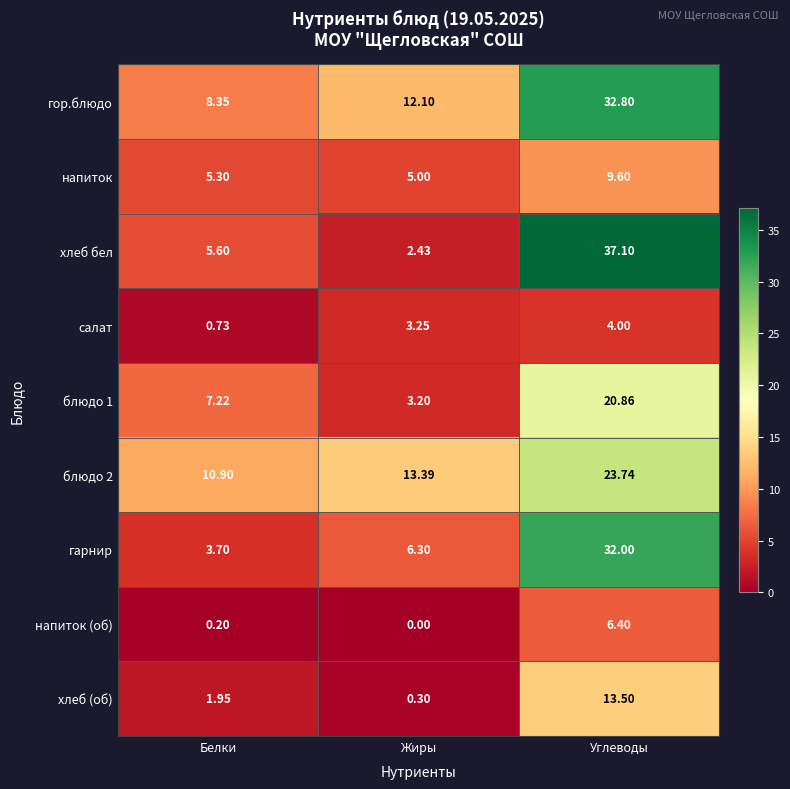

At which label is салат closest to 2?

Жиры